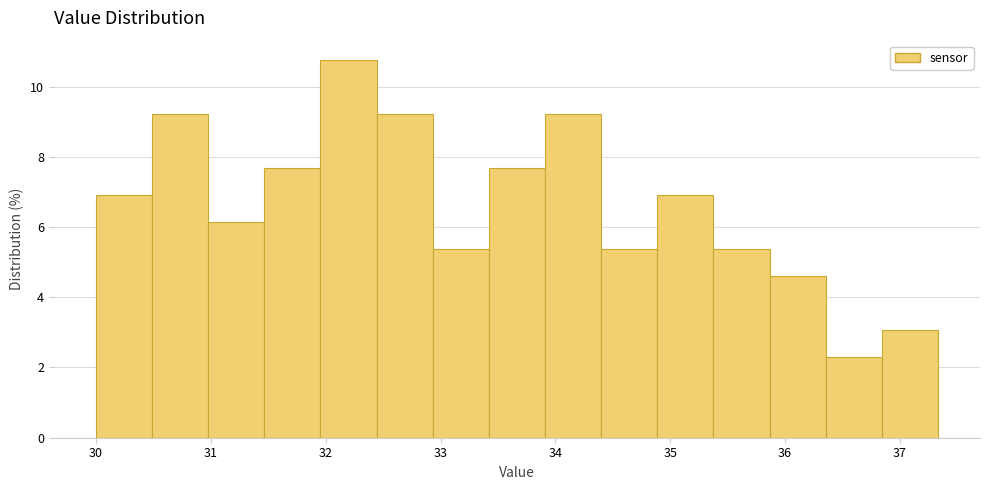

Reading left to right, list every bar in this chart as the range it spans on the x-axis followed by its height. Neither the bar edges nor the heights are printed on the chart, so give them approximately, as read against the axes.

30.0 to 30.5: 7.0
30.5 to 31.0: 9.2
31.0 to 31.5: 6.2
31.5 to 32.0: 7.6
32.0 to 32.4: 10.8
32.4 to 32.9: 9.2
32.9 to 33.4: 5.4
33.4 to 33.9: 7.6
33.9 to 34.4: 9.2
34.4 to 34.9: 5.4
34.9 to 35.4: 7.0
35.4 to 35.9: 5.4
35.9 to 36.4: 4.6
36.4 to 36.8: 2.4
36.8 to 37.3: 3.0